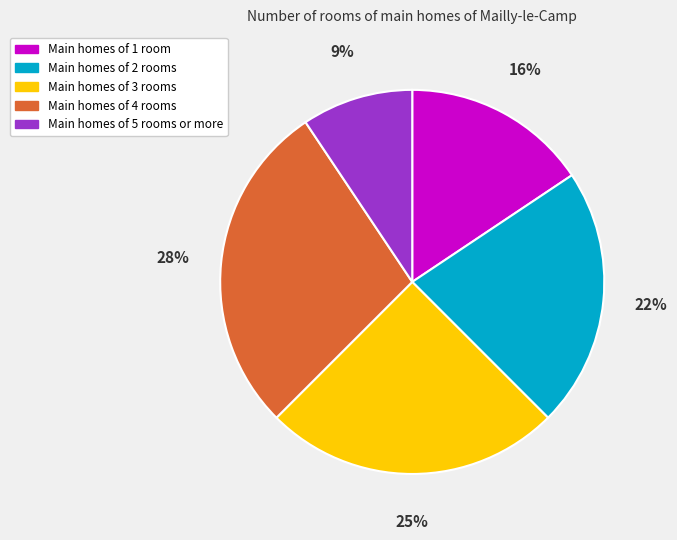

Is the sum of Main homes of 3 rooms and Main homes of 1 room greater than half?

No